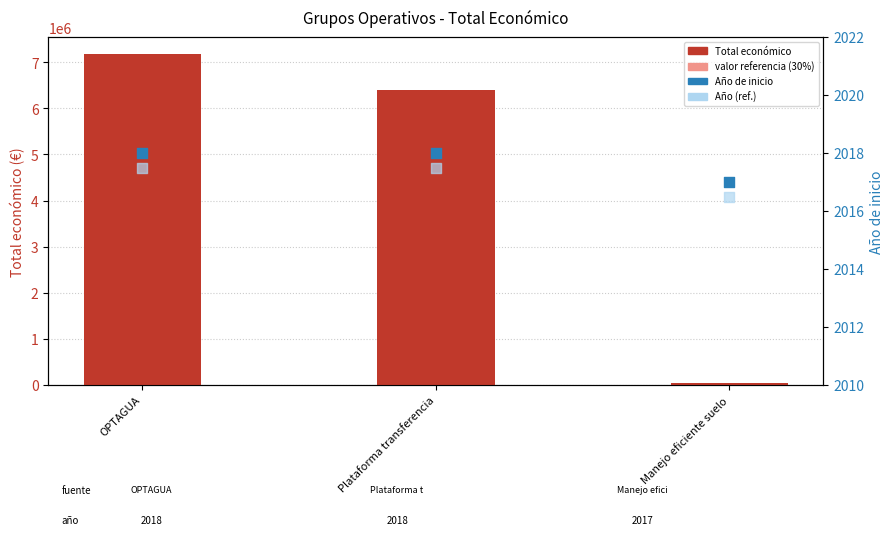

Which series has the largest Y range (max minus min)?

Total económico